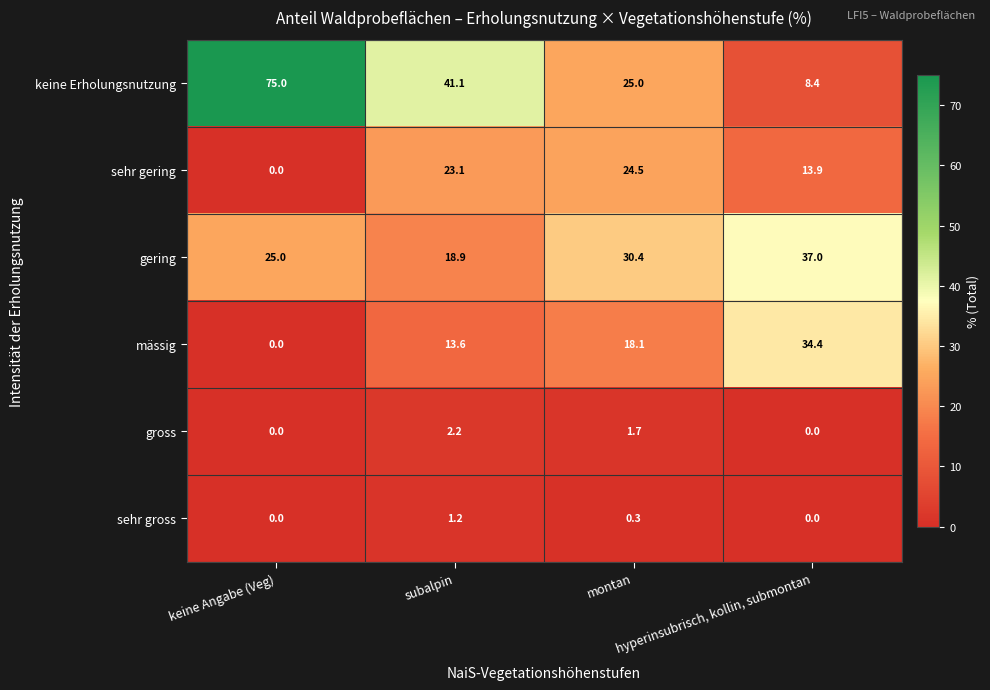

Count the sehr gross values in the range 0 to 1.

3